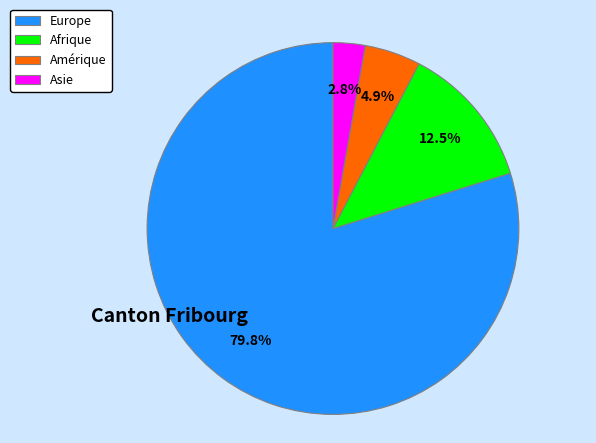

What is the ratio of the value at Europe to the value at Afrique?

6.4